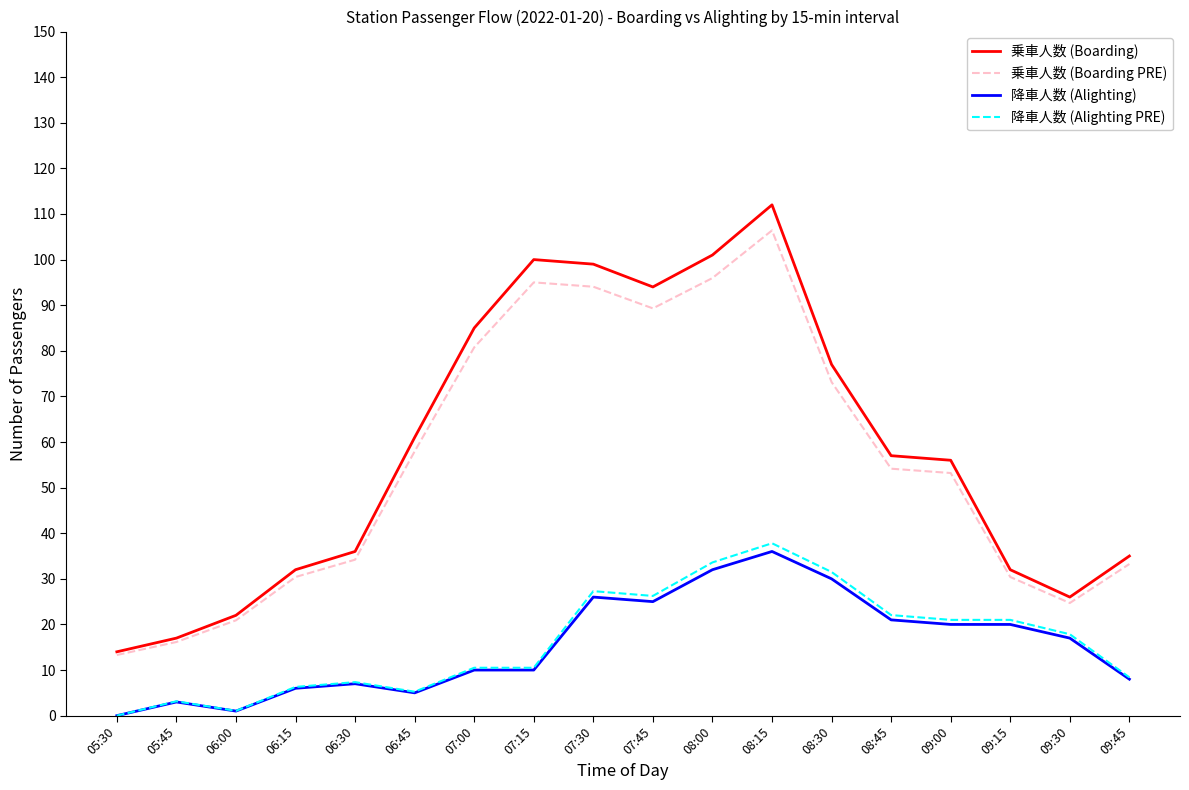

What is the total value across all series at 05:30?

27.3